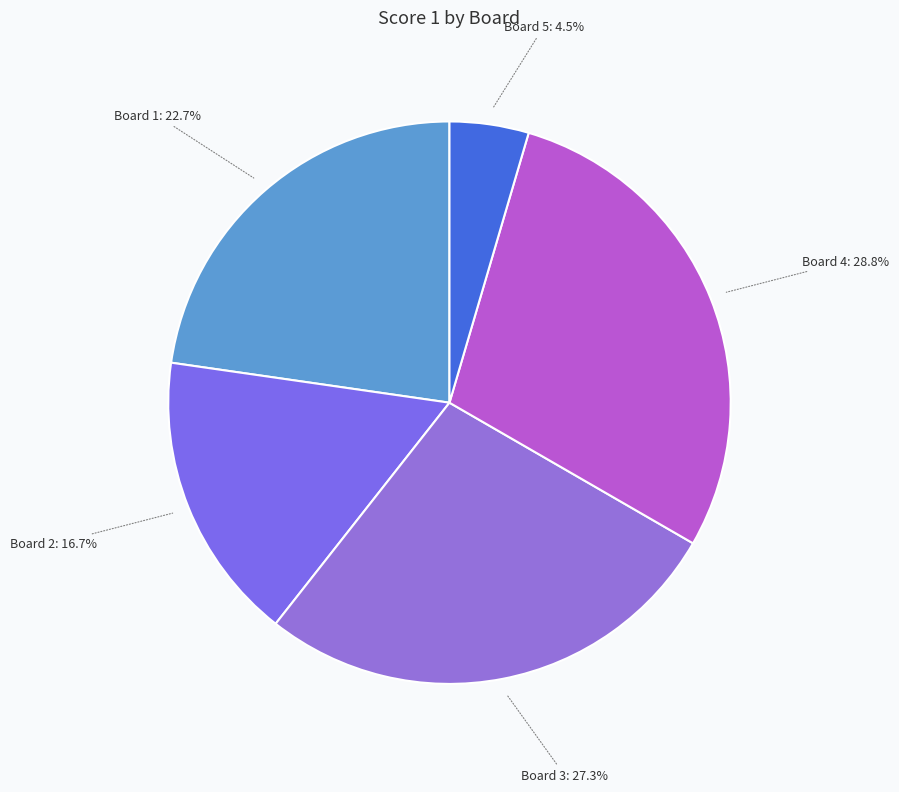

How much of the chart is everything except Board 5: 4.5%?

95.5%